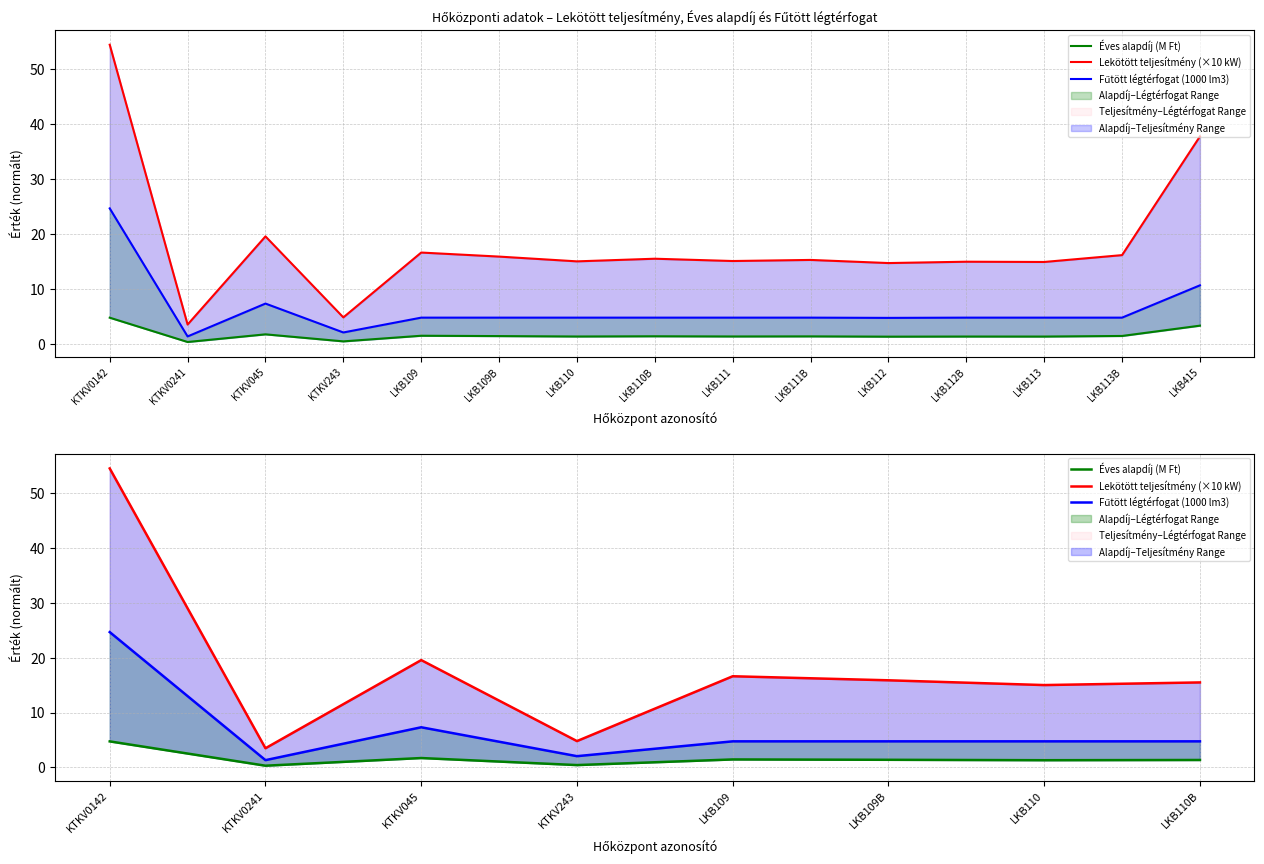

What is the average value of the Lekötött teljesítmény (×10 kW) series?

18.2